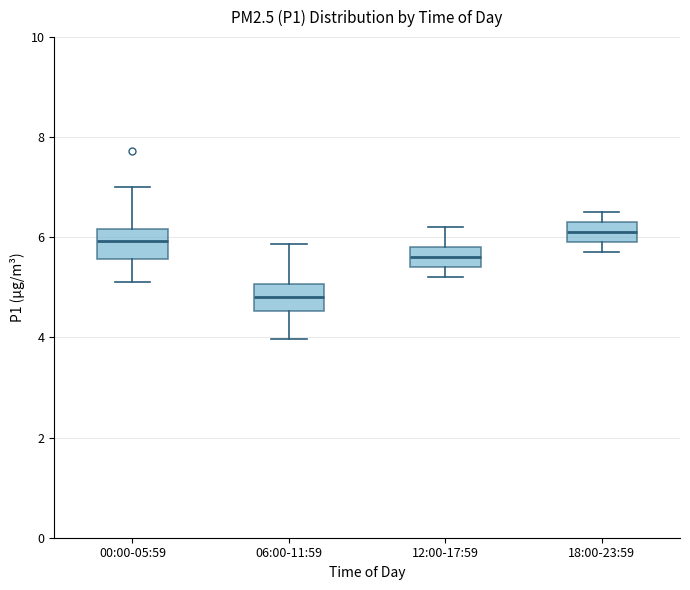

Reading left to right, transcribe this box plot: for each box, give where its median line is, the range the box spans, and where its two whiskers end, as read against the y-axis. The values are not printed on the chart, so give them approximately, as read against the axis.

00:00-05:59: median 6.0, box 5.6 to 6.2, whiskers 5.2 to 7.0
06:00-11:59: median 4.8, box 4.6 to 5.0, whiskers 4.0 to 5.8
12:00-17:59: median 5.6, box 5.4 to 5.8, whiskers 5.2 to 6.2
18:00-23:59: median 6.2, box 6.0 to 6.4, whiskers 5.8 to 6.6